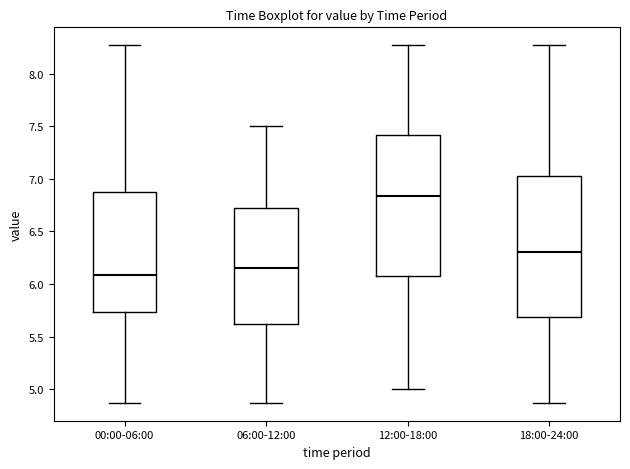

Where is the lower edge of the box for 00:00-06:00 on the y-axis? The values are not printed on the chart, so give them approximately, as read against the axis.

5.75